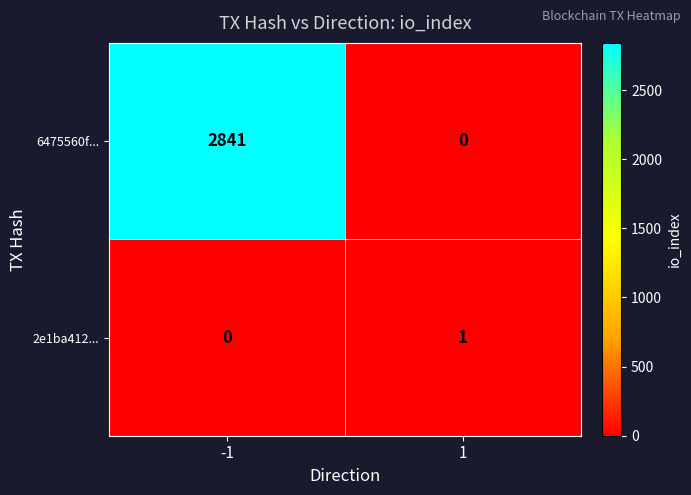

Reading left to right, transcribe all the data shown in this chart.

6475560f...: -1=2841	1=0
2e1ba412...: -1=0	1=1